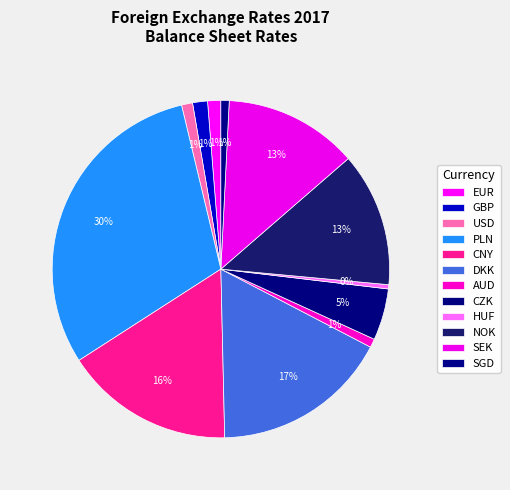

How many slices are in this pie chart?

12